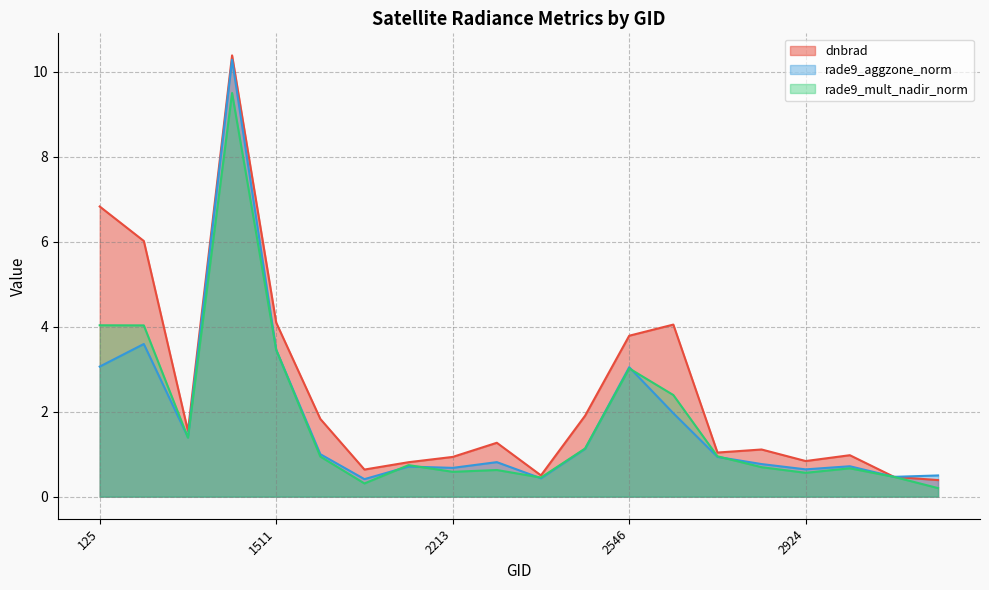

Which series has the largest total across all categories?

dnbrad